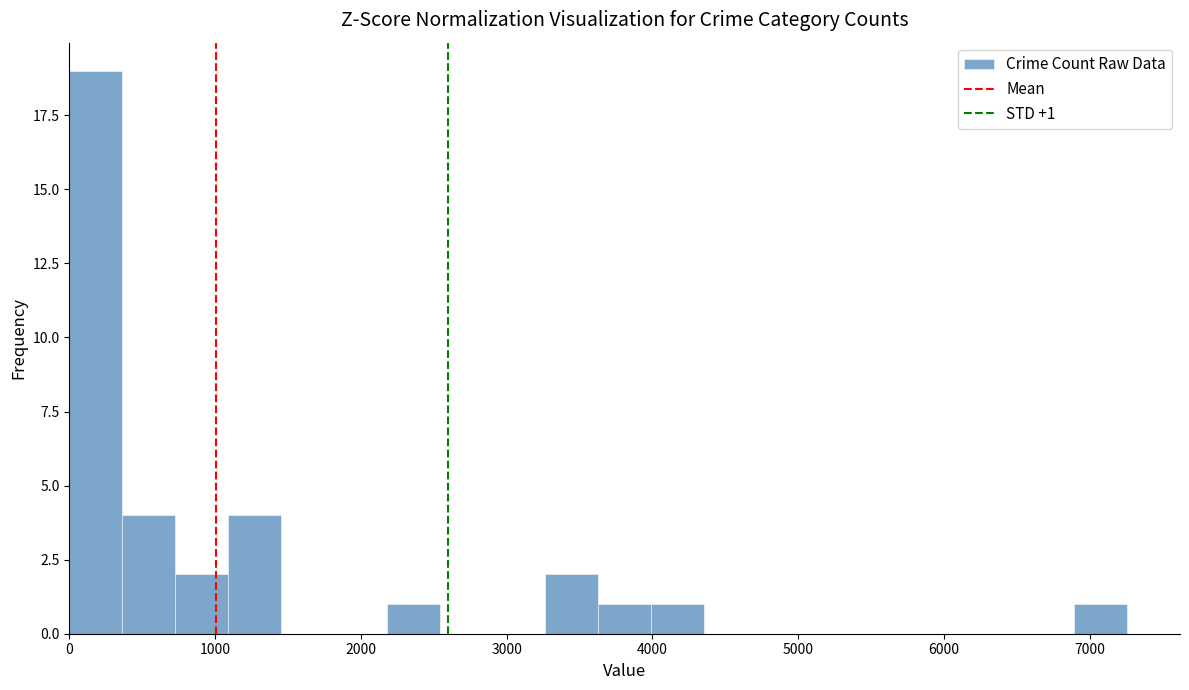

Read against the x-axis, roughly where is the centre of the tallest bar?

200